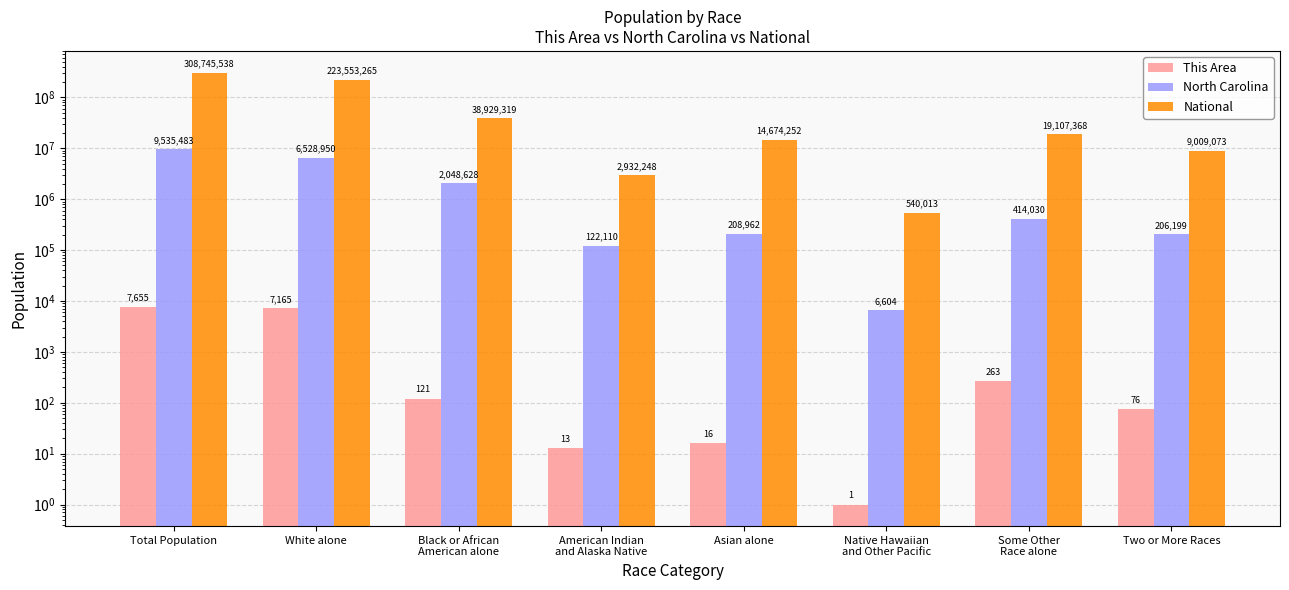

Is it true that This Area equals 1 at Native Hawaiian
and Other Pacific?

True